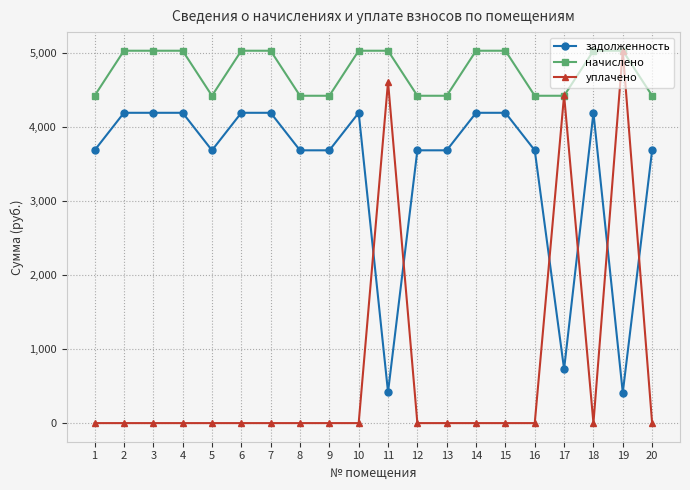

What is the greatest value displayed?

5031.0